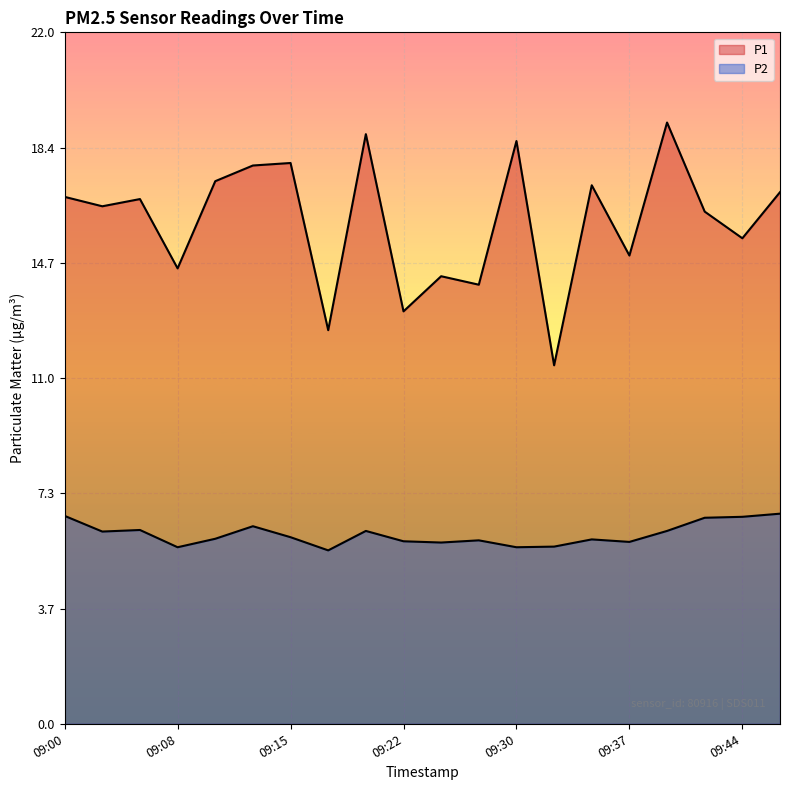

True or false: P1 has a value of 16.9 at 09:47.

True